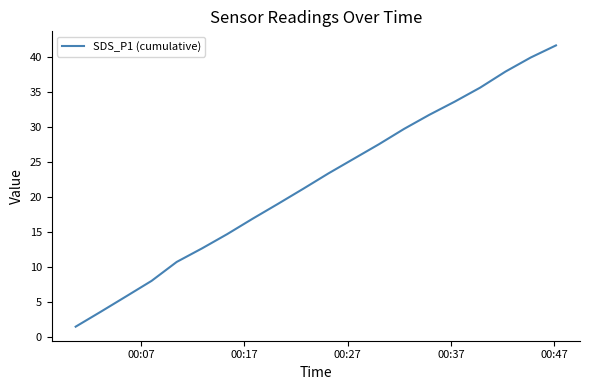

Does the chart have visible grid lines?

No